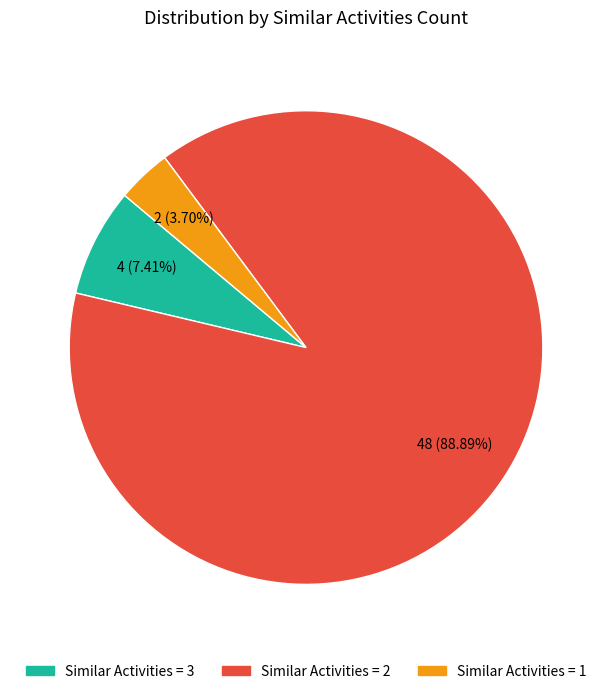

Is there any slice that represents more than half of the pie?

Yes